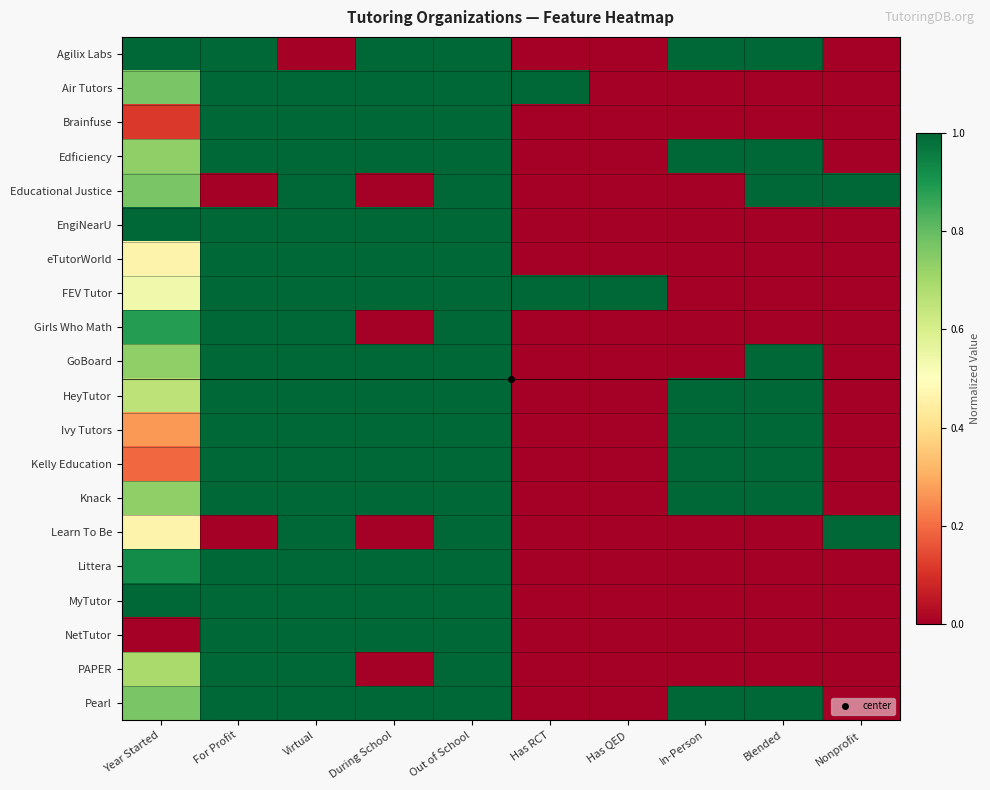

Reading left to right, what are all the values shown in this chart?

Agilix Labs: Year Started=1.0	For Profit=1.0	Virtual=0.0	During School=1.0	Out of School=1.0	Has RCT=0.0	Has QED=0.0	In-Person=1.0	Blended=1.0	Nonprofit=0.0
Air Tutors: Year Started=0.8	For Profit=1.0	Virtual=1.0	During School=1.0	Out of School=1.0	Has RCT=1.0	Has QED=0.0	In-Person=0.0	Blended=0.0	Nonprofit=0.0
Brainfuse: Year Started=0.1	For Profit=1.0	Virtual=1.0	During School=1.0	Out of School=1.0	Has RCT=0.0	Has QED=0.0	In-Person=0.0	Blended=0.0	Nonprofit=0.0
Edficiency: Year Started=0.7	For Profit=1.0	Virtual=1.0	During School=1.0	Out of School=1.0	Has RCT=0.0	Has QED=0.0	In-Person=1.0	Blended=1.0	Nonprofit=0.0
Educational Justice: Year Started=0.8	For Profit=0.0	Virtual=1.0	During School=0.0	Out of School=1.0	Has RCT=0.0	Has QED=0.0	In-Person=0.0	Blended=1.0	Nonprofit=1.0
EngiNearU: Year Started=1.0	For Profit=1.0	Virtual=1.0	During School=1.0	Out of School=1.0	Has RCT=0.0	Has QED=0.0	In-Person=0.0	Blended=0.0	Nonprofit=0.0
eTutorWorld: Year Started=0.5	For Profit=1.0	Virtual=1.0	During School=1.0	Out of School=1.0	Has RCT=0.0	Has QED=0.0	In-Person=0.0	Blended=0.0	Nonprofit=0.0
FEV Tutor: Year Started=0.5	For Profit=1.0	Virtual=1.0	During School=1.0	Out of School=1.0	Has RCT=1.0	Has QED=1.0	In-Person=0.0	Blended=0.0	Nonprofit=0.0
Girls Who Math: Year Started=0.9	For Profit=1.0	Virtual=1.0	During School=0.0	Out of School=1.0	Has RCT=0.0	Has QED=0.0	In-Person=0.0	Blended=0.0	Nonprofit=0.0
GoBoard: Year Started=0.7	For Profit=1.0	Virtual=1.0	During School=1.0	Out of School=1.0	Has RCT=0.0	Has QED=0.0	In-Person=0.0	Blended=1.0	Nonprofit=0.0
HeyTutor: Year Started=0.7	For Profit=1.0	Virtual=1.0	During School=1.0	Out of School=1.0	Has RCT=0.0	Has QED=0.0	In-Person=1.0	Blended=1.0	Nonprofit=0.0
Ivy Tutors: Year Started=0.3	For Profit=1.0	Virtual=1.0	During School=1.0	Out of School=1.0	Has RCT=0.0	Has QED=0.0	In-Person=1.0	Blended=1.0	Nonprofit=0.0
Kelly Education: Year Started=0.2	For Profit=1.0	Virtual=1.0	During School=1.0	Out of School=1.0	Has RCT=0.0	Has QED=0.0	In-Person=1.0	Blended=1.0	Nonprofit=0.0
Knack: Year Started=0.7	For Profit=1.0	Virtual=1.0	During School=1.0	Out of School=1.0	Has RCT=0.0	Has QED=0.0	In-Person=1.0	Blended=1.0	Nonprofit=0.0
Learn To Be: Year Started=0.5	For Profit=0.0	Virtual=1.0	During School=0.0	Out of School=1.0	Has RCT=0.0	Has QED=0.0	In-Person=0.0	Blended=0.0	Nonprofit=1.0
Littera: Year Started=0.9	For Profit=1.0	Virtual=1.0	During School=1.0	Out of School=1.0	Has RCT=0.0	Has QED=0.0	In-Person=0.0	Blended=0.0	Nonprofit=0.0
MyTutor: Year Started=1.0	For Profit=1.0	Virtual=1.0	During School=1.0	Out of School=1.0	Has RCT=0.0	Has QED=0.0	In-Person=0.0	Blended=0.0	Nonprofit=0.0
NetTutor: Year Started=0.0	For Profit=1.0	Virtual=1.0	During School=1.0	Out of School=1.0	Has RCT=0.0	Has QED=0.0	In-Person=0.0	Blended=0.0	Nonprofit=0.0
PAPER: Year Started=0.7	For Profit=1.0	Virtual=1.0	During School=0.0	Out of School=1.0	Has RCT=0.0	Has QED=0.0	In-Person=0.0	Blended=0.0	Nonprofit=0.0
Pearl: Year Started=0.8	For Profit=1.0	Virtual=1.0	During School=1.0	Out of School=1.0	Has RCT=0.0	Has QED=0.0	In-Person=1.0	Blended=1.0	Nonprofit=0.0